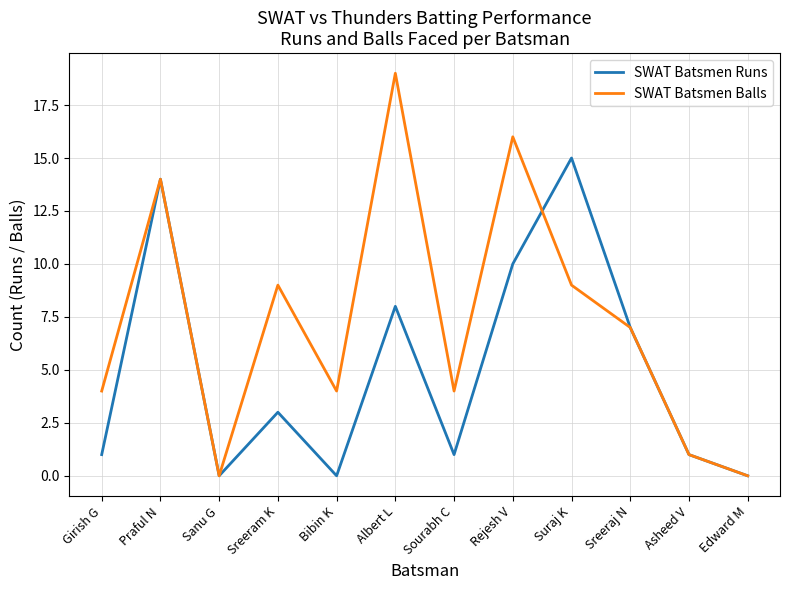

What value does the SWAT Batsmen Runs series have at Suraj K?

15